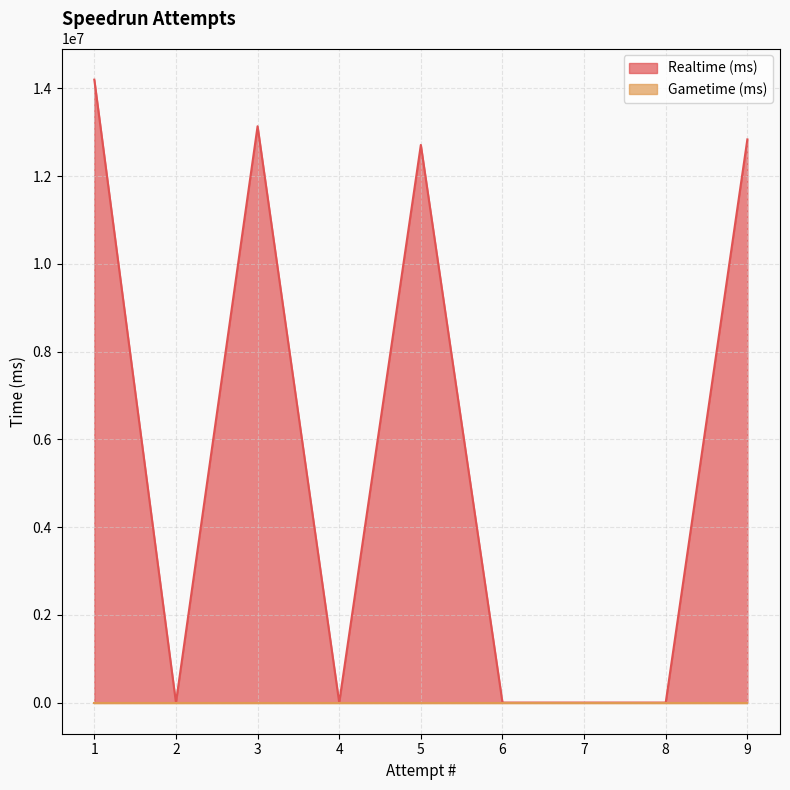

What is the difference between the second highest and second lowest values in the Realtime (ms) series?

13138394